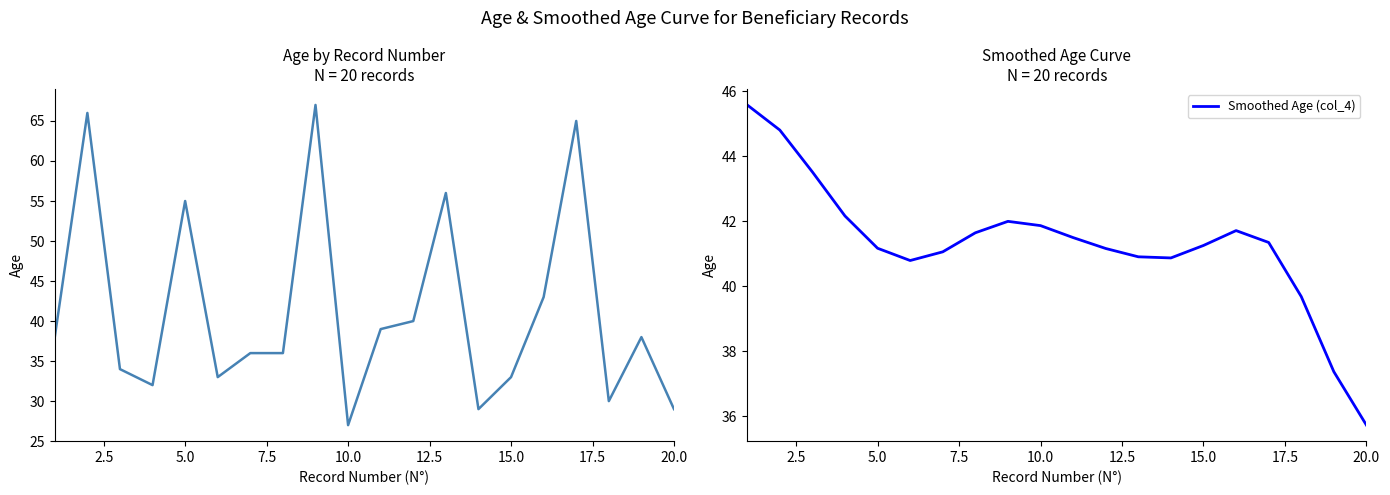

What is the average value of the Smoothed Age (col_4) series?

41.3